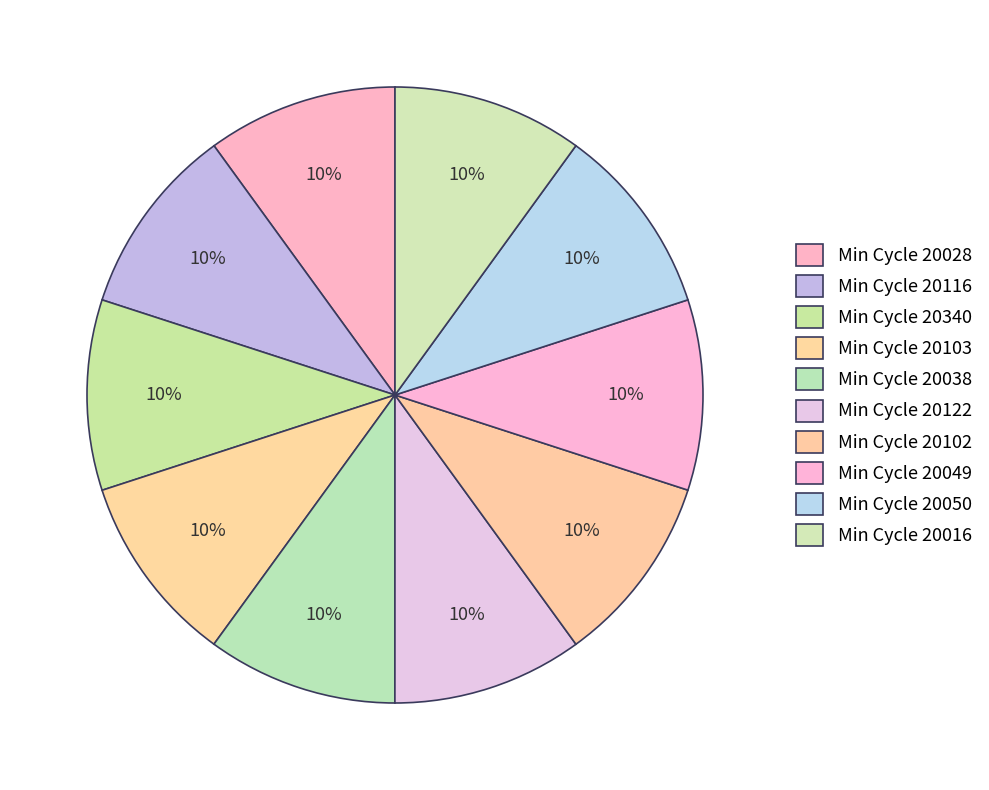

How many segments does this pie chart have?

10